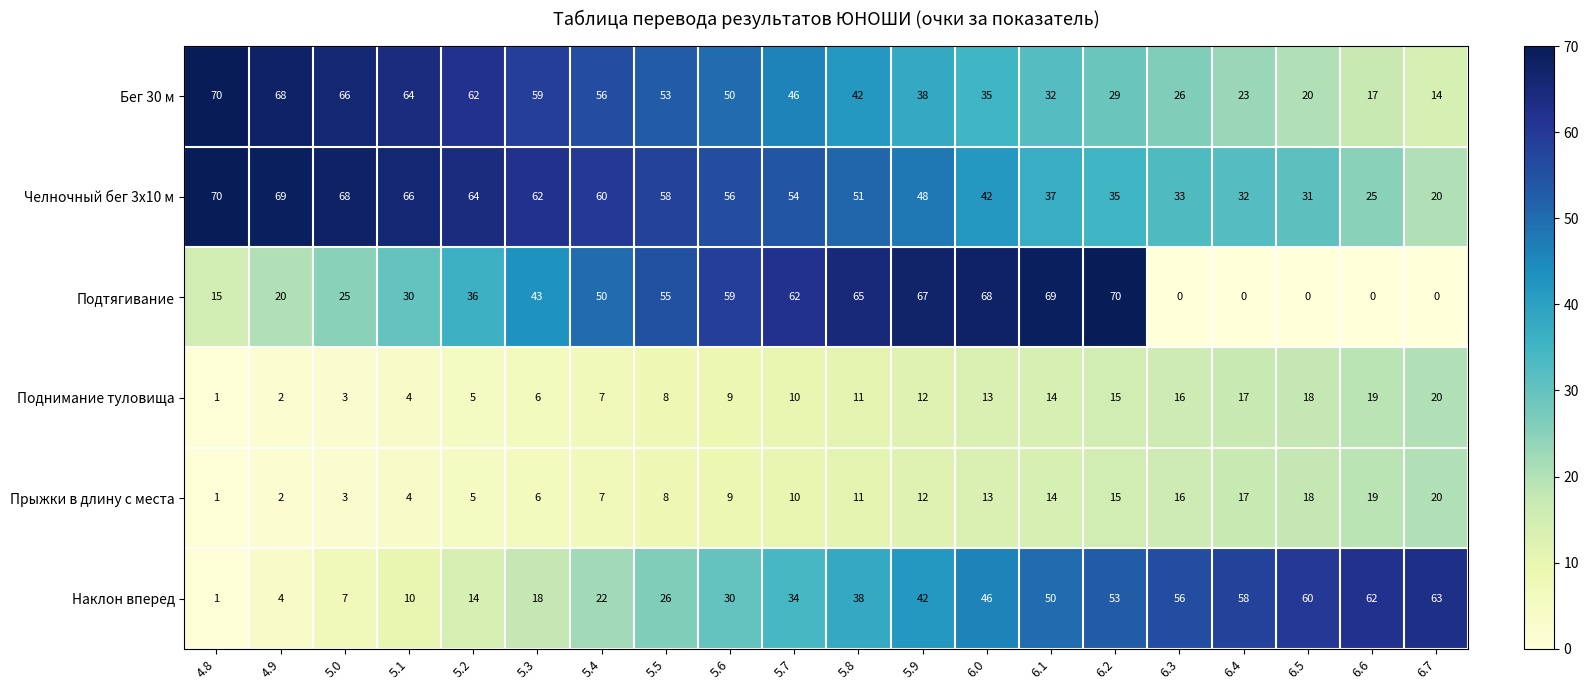

Is it true that Челночный бег 3x10 м equals 35 at 5.7?

False